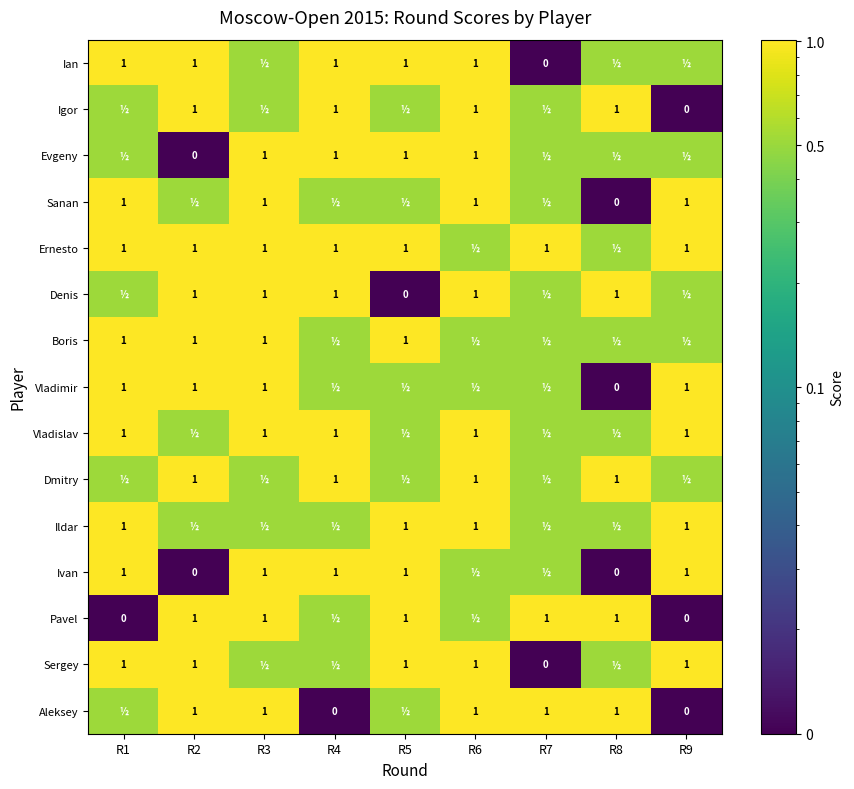

Which series changed the most between R5 and R8?

Denis